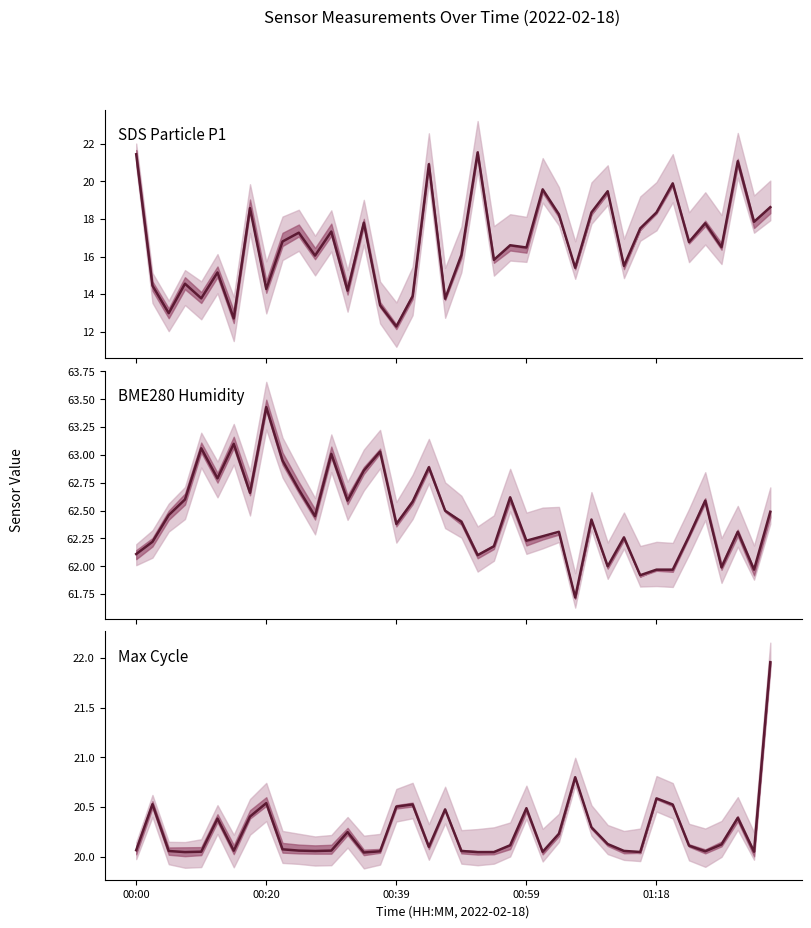

Reading left to right, list all the values displayed in this chart.

SDS Particle P1: 21.4	14.4	13.0	14.6	13.8	15.2	12.7	18.6	14.3	16.8	17.3	16.1	17.3	14.2	17.8	13.4	12.3	13.9	20.9	13.8	16.1	21.6	15.8	16.6	16.5	19.6	18.2	15.4	18.4	19.5	15.5	17.5	18.4	19.9	16.8	17.8	16.5	21.1	17.9	18.6
BME280 Humidity: 62.1	62.2	62.5	62.6	63.1	62.8	63.1	62.7	63.4	63.0	62.7	62.5	63.0	62.6	62.9	63.0	62.4	62.6	62.9	62.5	62.4	62.1	62.2	62.6	62.2	62.3	62.3	61.7	62.4	62.0	62.3	61.9	62.0	62.0	62.3	62.6	62.0	62.3	62.0	62.5
Max Cycle: 20.1	20.5	20.1	20.0	20.1	20.4	20.1	20.4	20.5	20.1	20.1	20.1	20.1	20.2	20.0	20.1	20.5	20.5	20.1	20.5	20.1	20.0	20.0	20.1	20.5	20.1	20.2	20.8	20.3	20.1	20.1	20.0	20.6	20.5	20.1	20.1	20.1	20.4	20.1	22.0